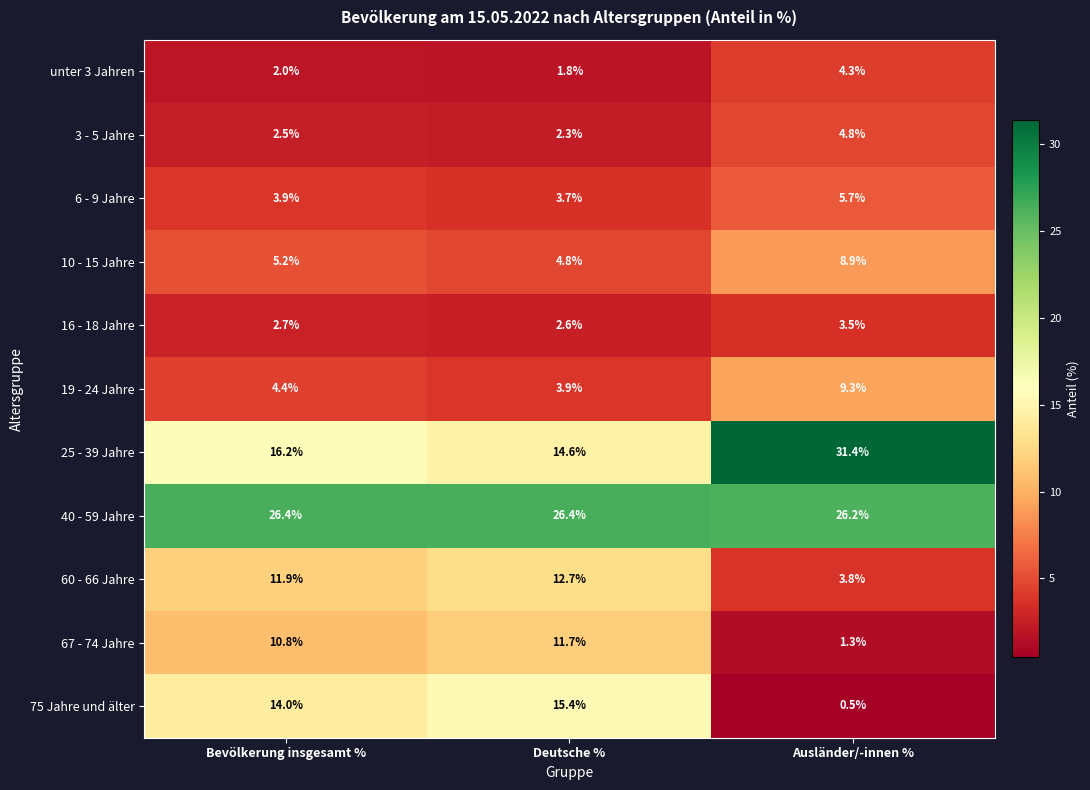

List the series in order of their peak value, highest first.

25 - 39 Jahre, 40 - 59 Jahre, 75 Jahre und älter, 60 - 66 Jahre, 67 - 74 Jahre, 19 - 24 Jahre, 10 - 15 Jahre, 6 - 9 Jahre, 3 - 5 Jahre, unter 3 Jahren, 16 - 18 Jahre